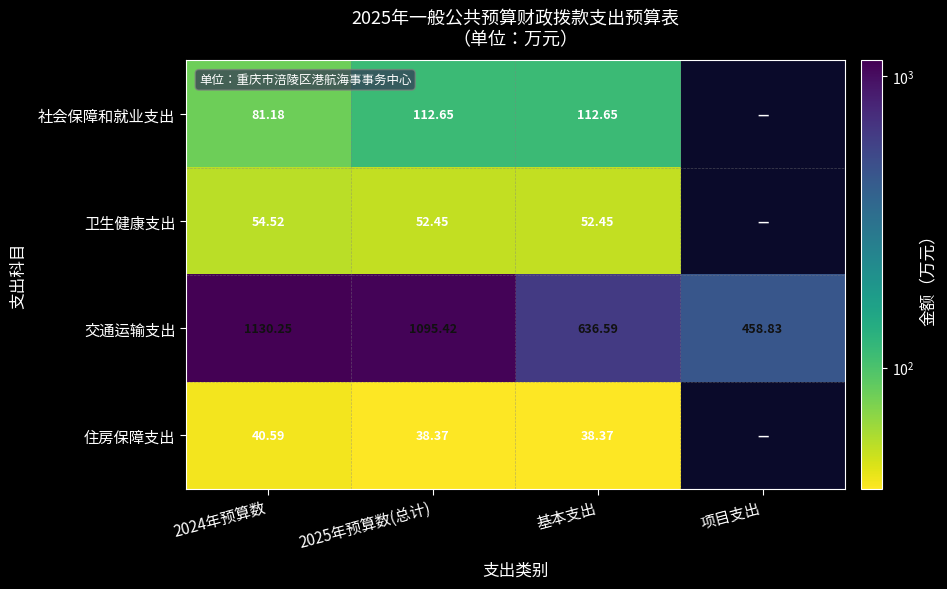

How many values in the 交通运输支出 series are below 1095?

2